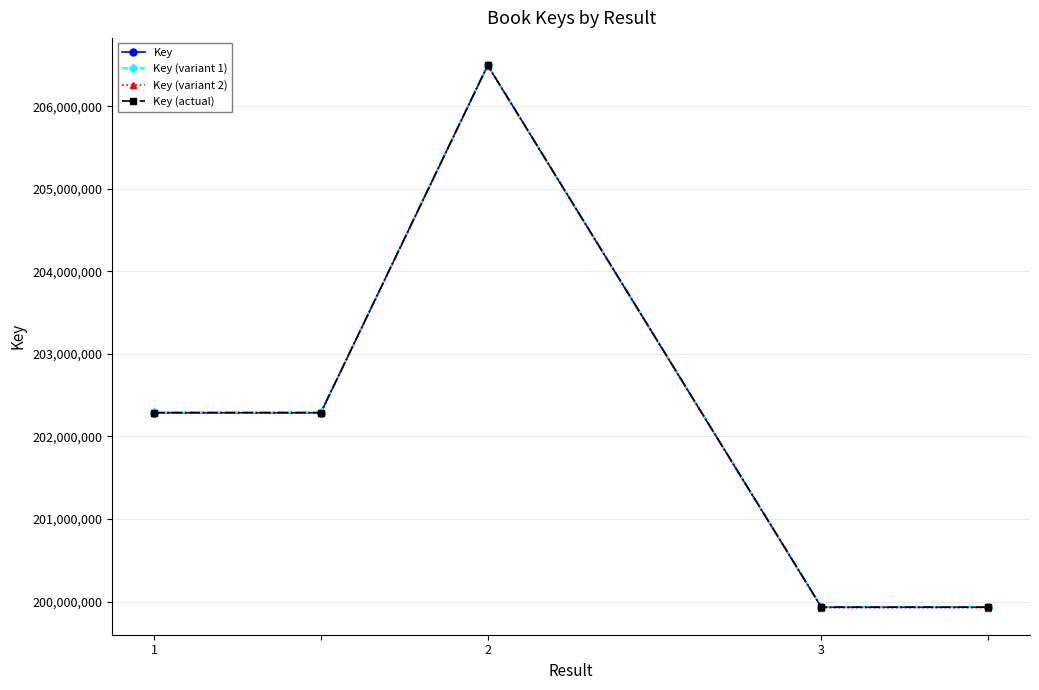

What is the maximum value for Key (variant 1)?

206500522.9